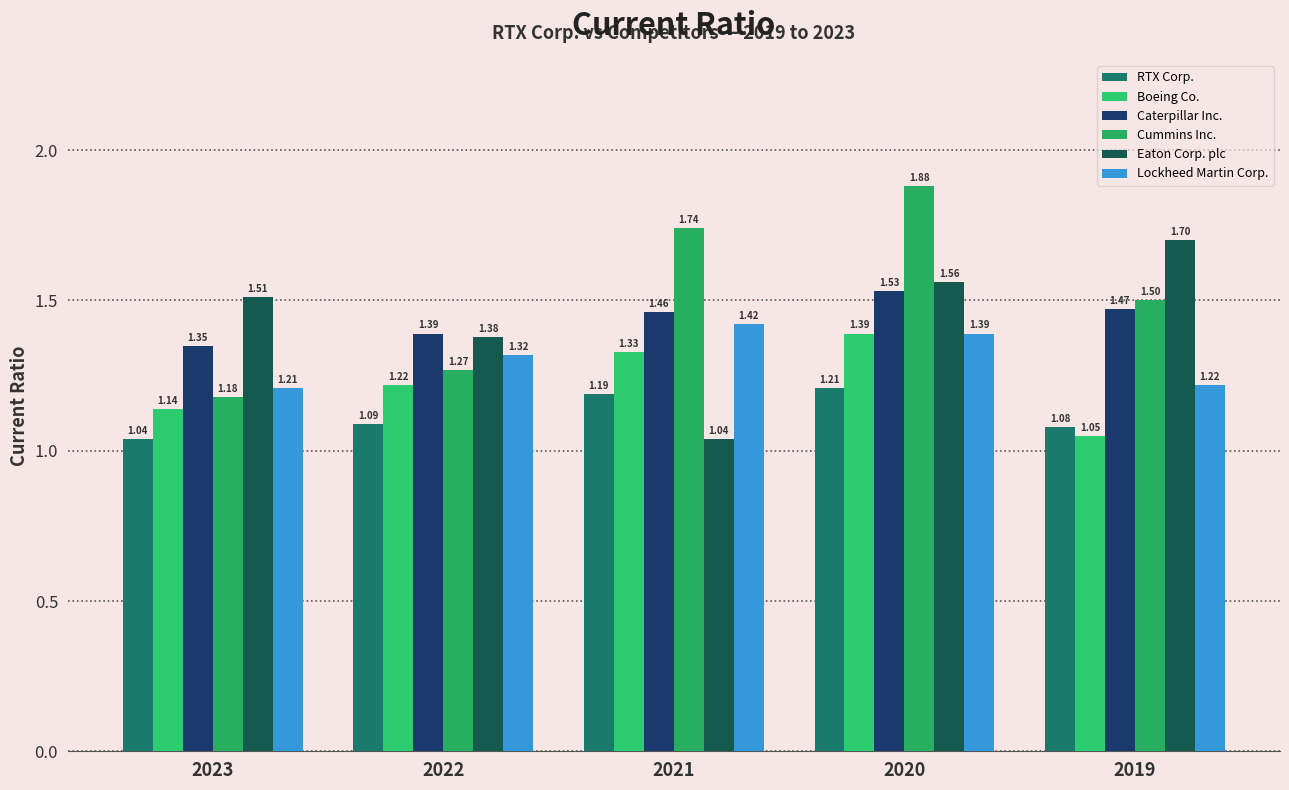

How many series are shown in this chart?

6